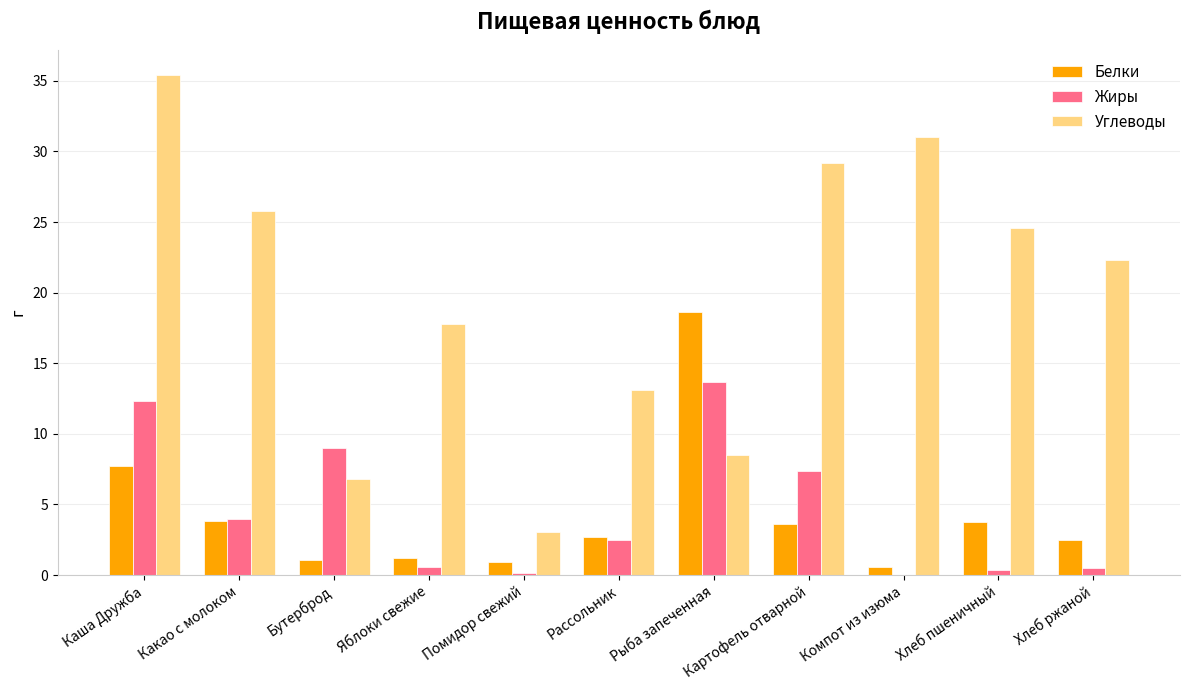

What are all the series names shown in the legend?

Белки, Жиры, Углеводы